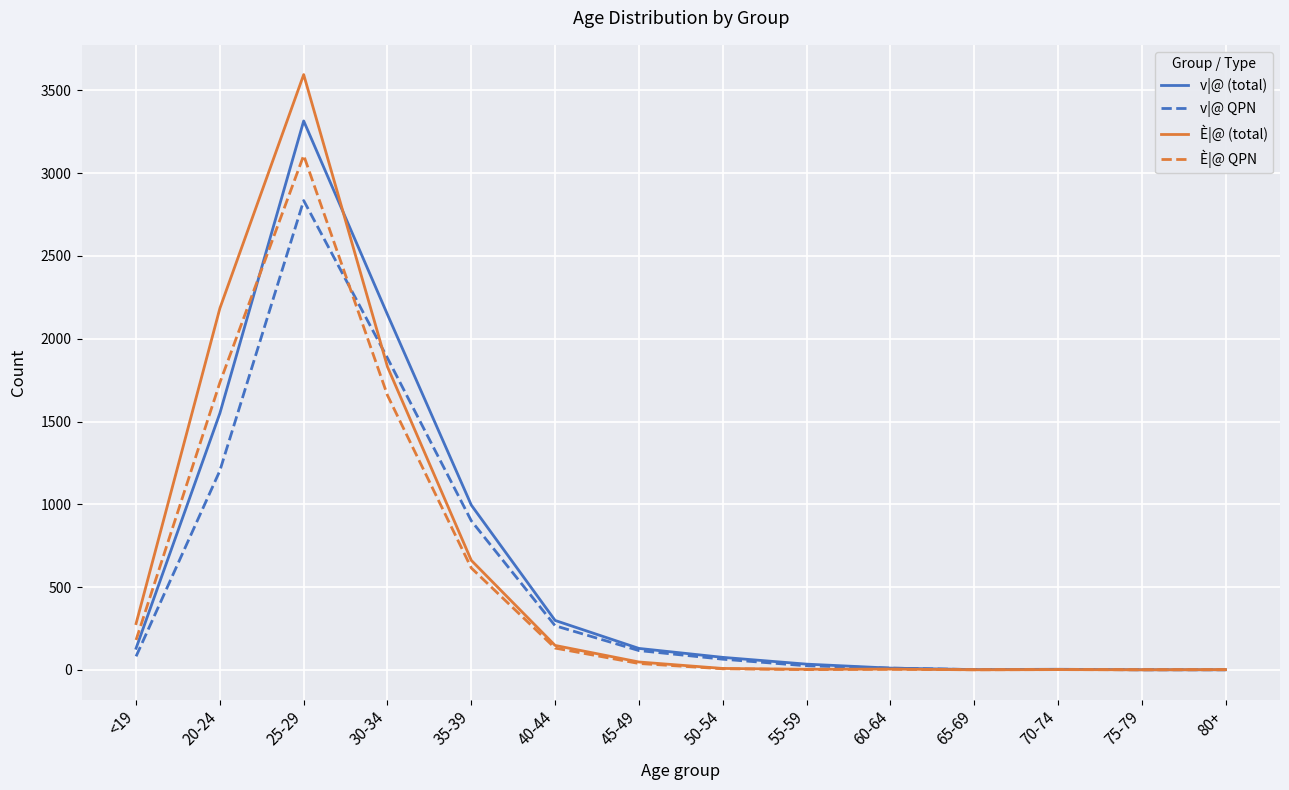

Rank the series by their maximum value, from lowest to highest.

v|@ QPN, È|@ QPN, v|@ (total), È|@ (total)